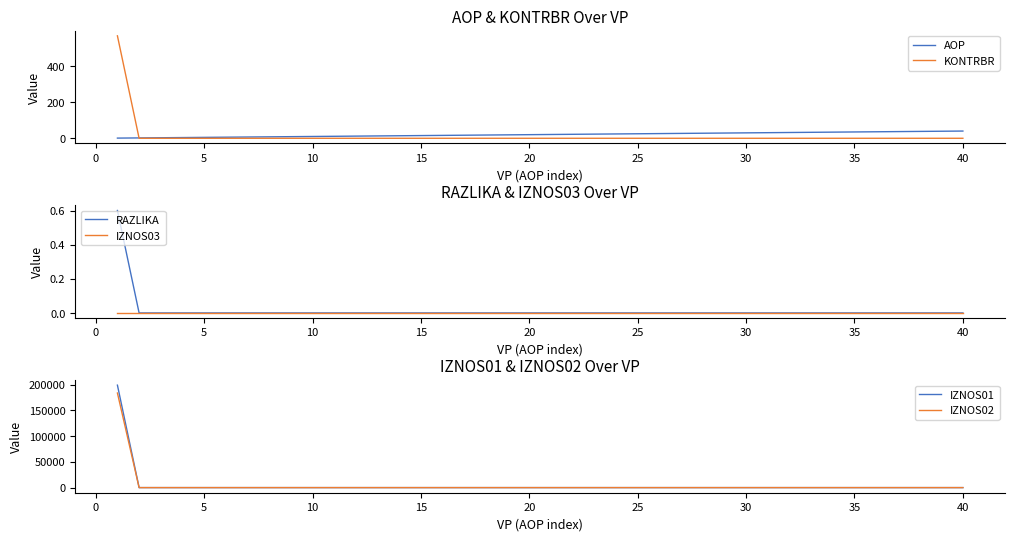

True or false: AOP has a value of 25.0 at 25.

True